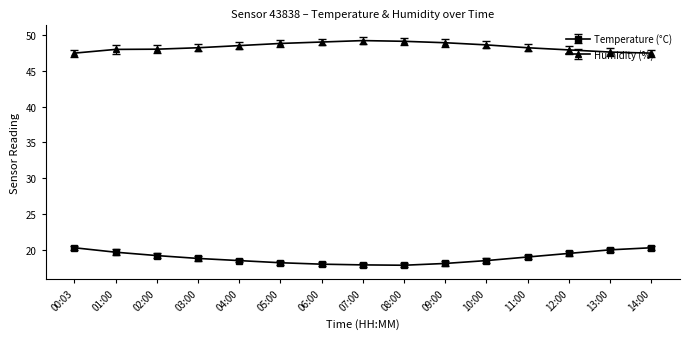

True or false: Temperature (°C) and Humidity (%) cross at least once.

False